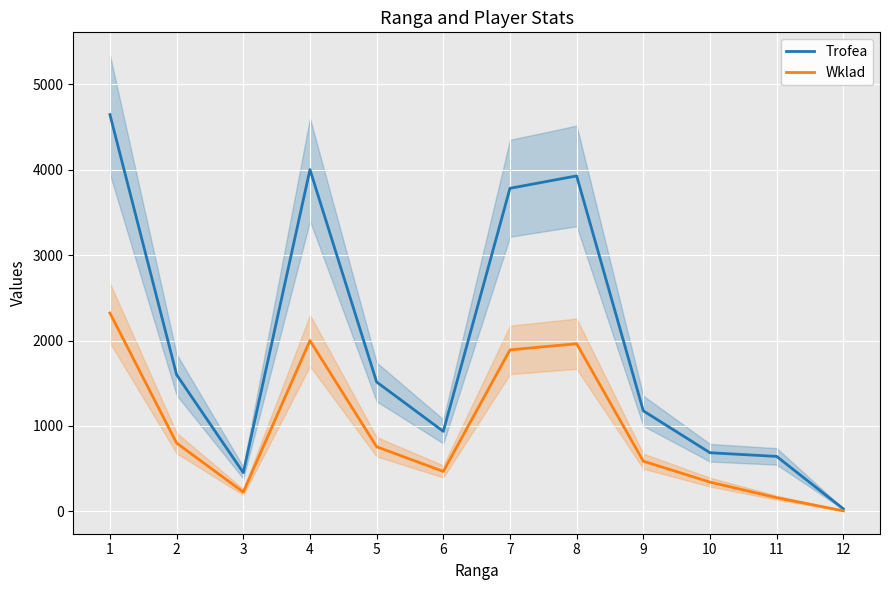

Where is Trofea nearest to the value 2337?

2